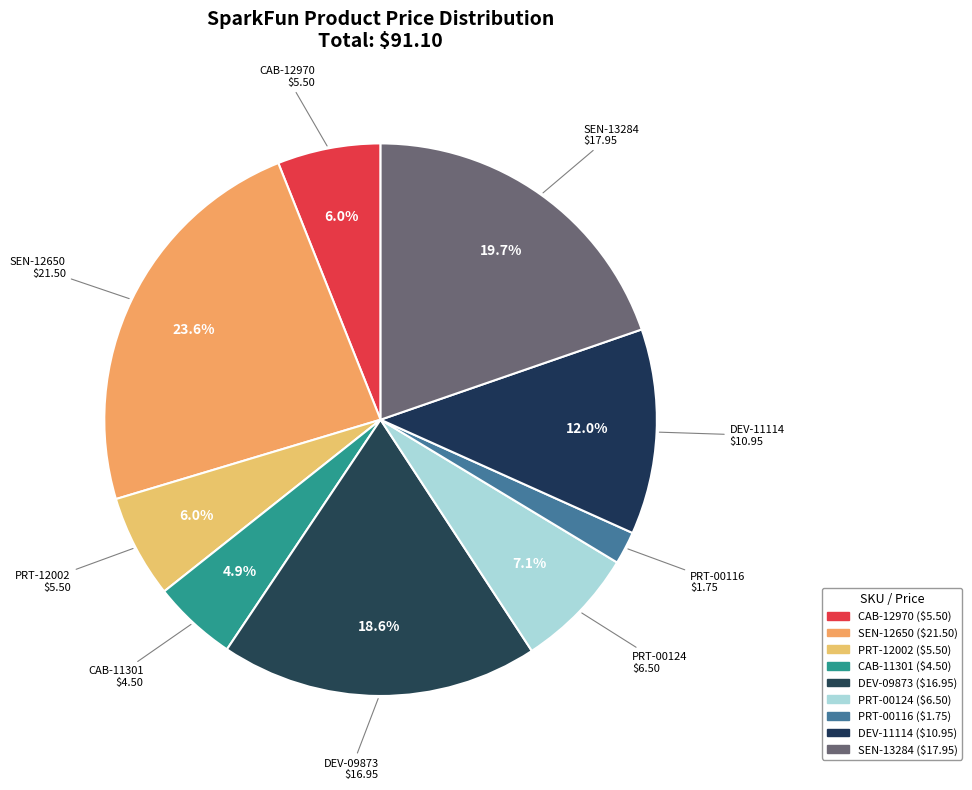

How many segments does this pie chart have?

9